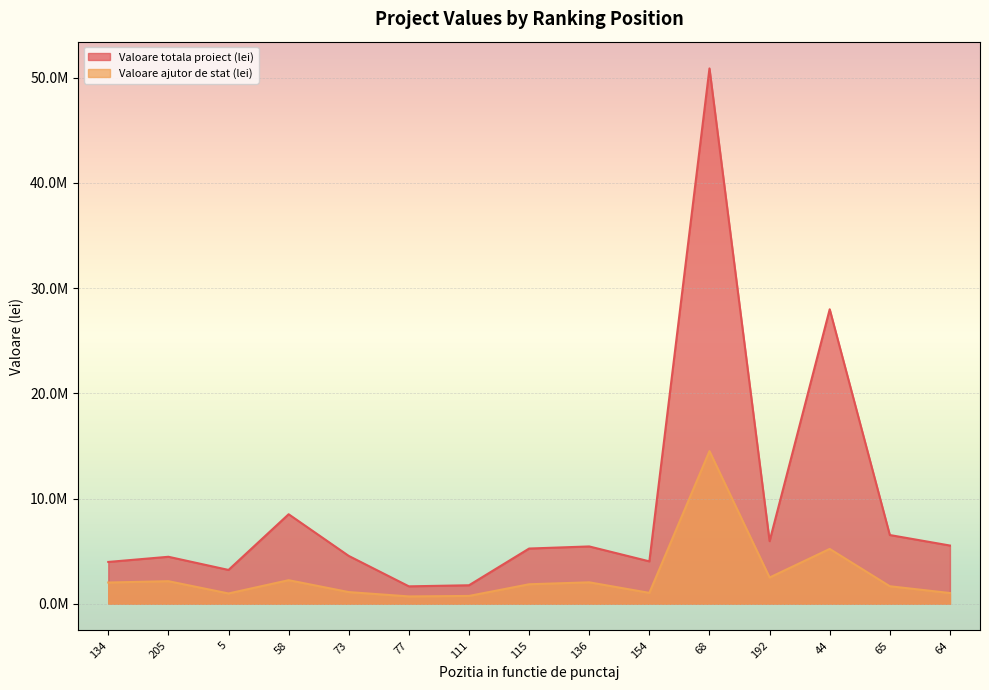

List the series in order of their overall mean, highest first.

Valoare totala proiect (lei), Valoare ajutor de stat (lei)